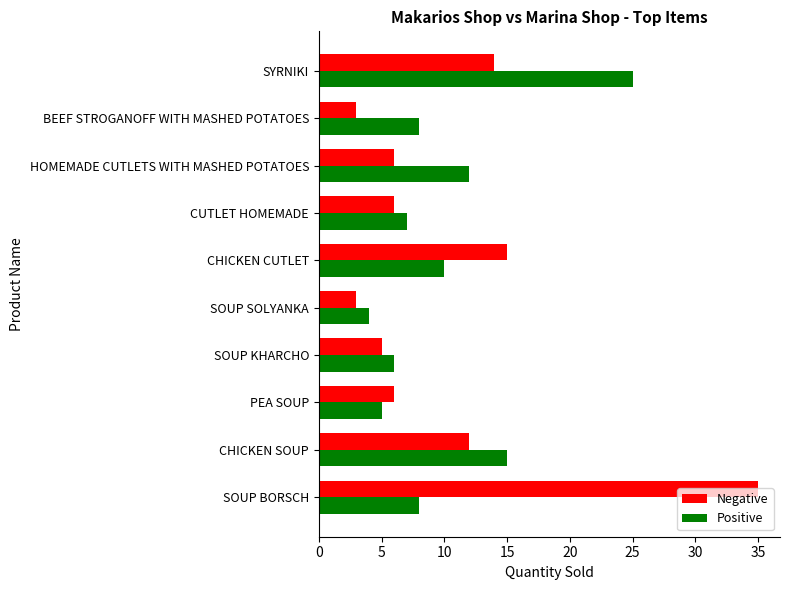

What is the greatest value displayed?

35